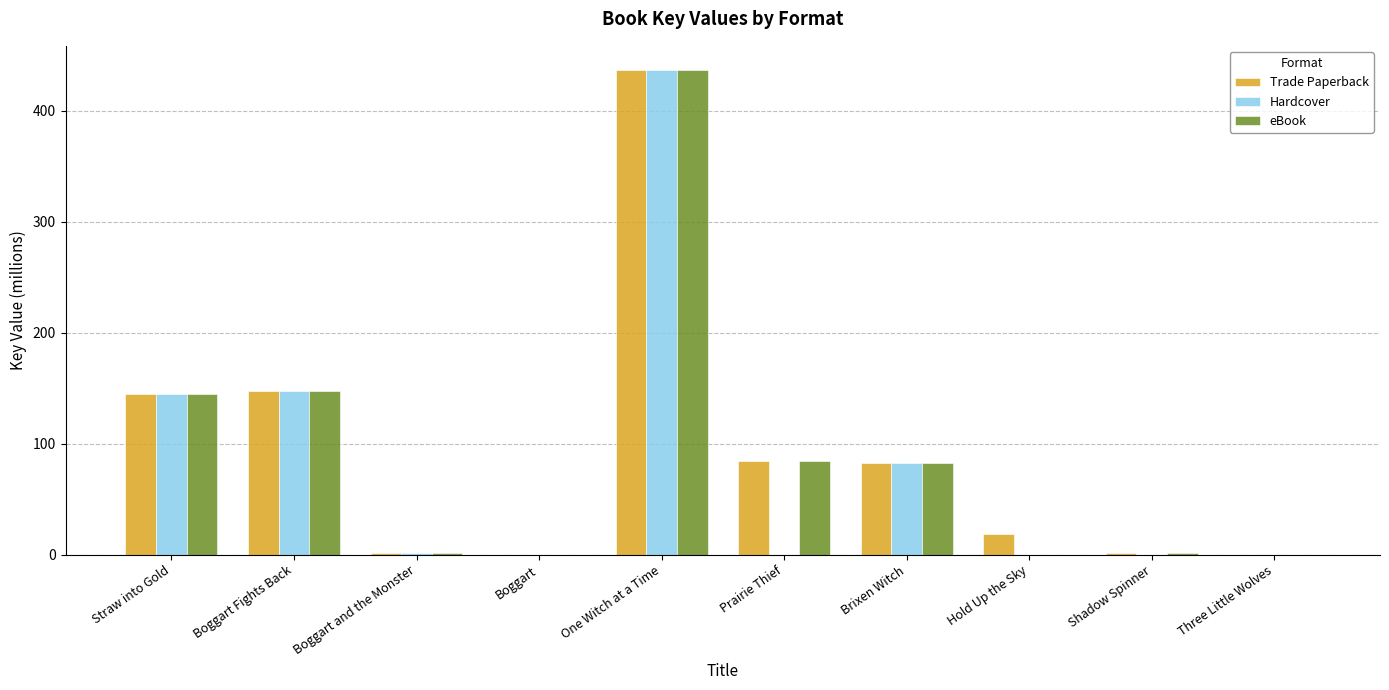

What is the difference between the Trade Paperback values at Boggart and the Monster and Shadow Spinner?

0.1